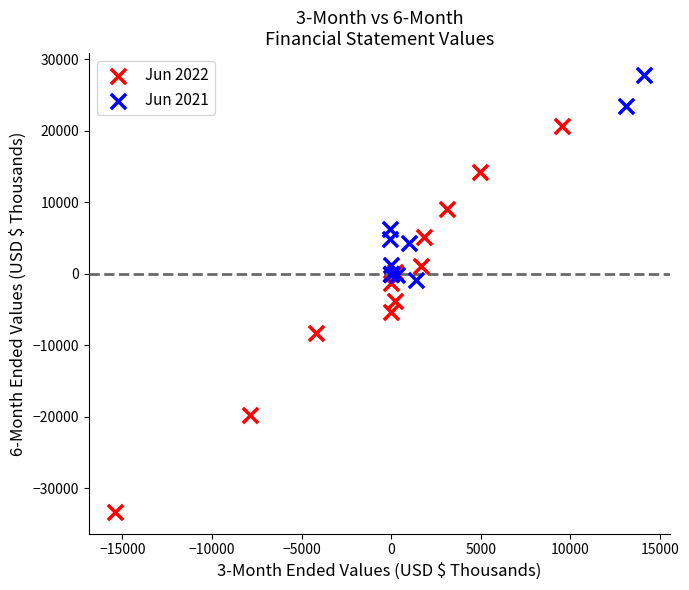

Which series has the largest Y range (max minus min)?

Jun 2022